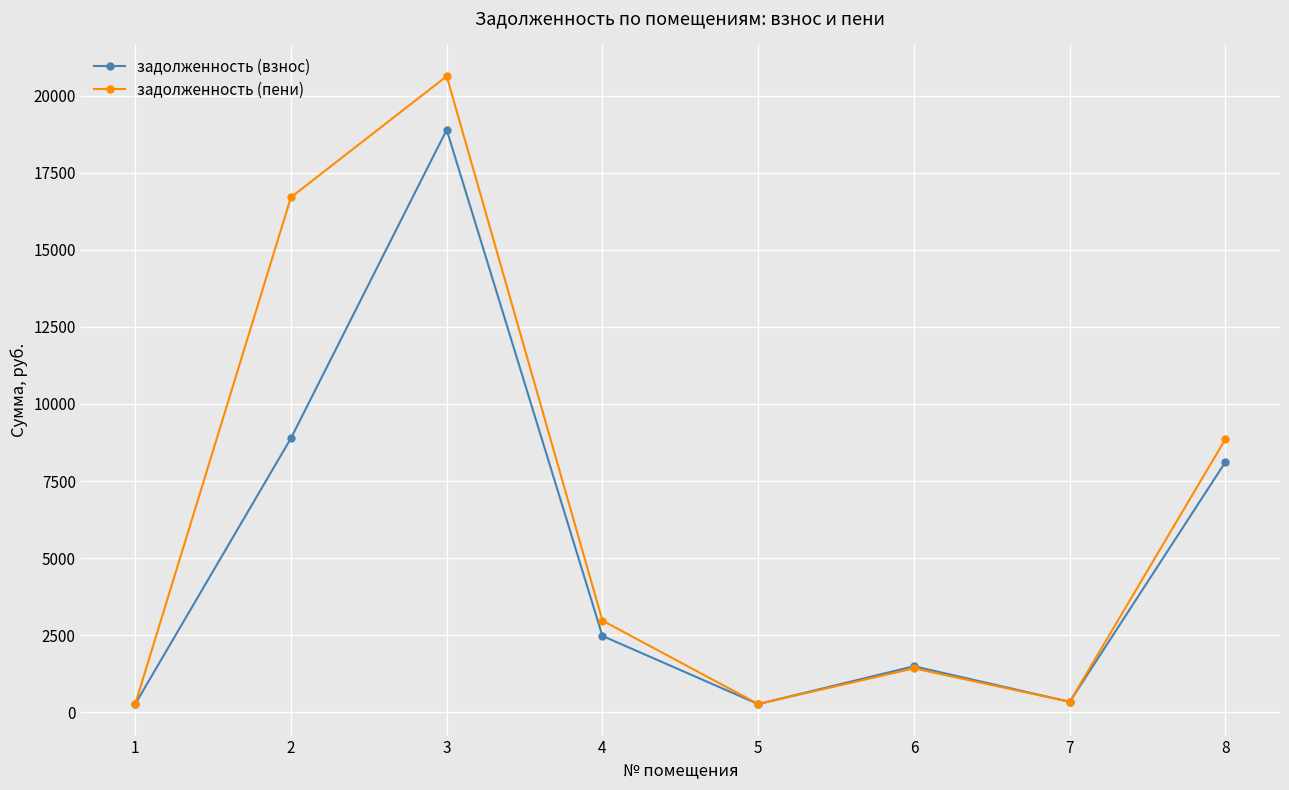

What is the average value of the задолженность (пени) series?

6431.8